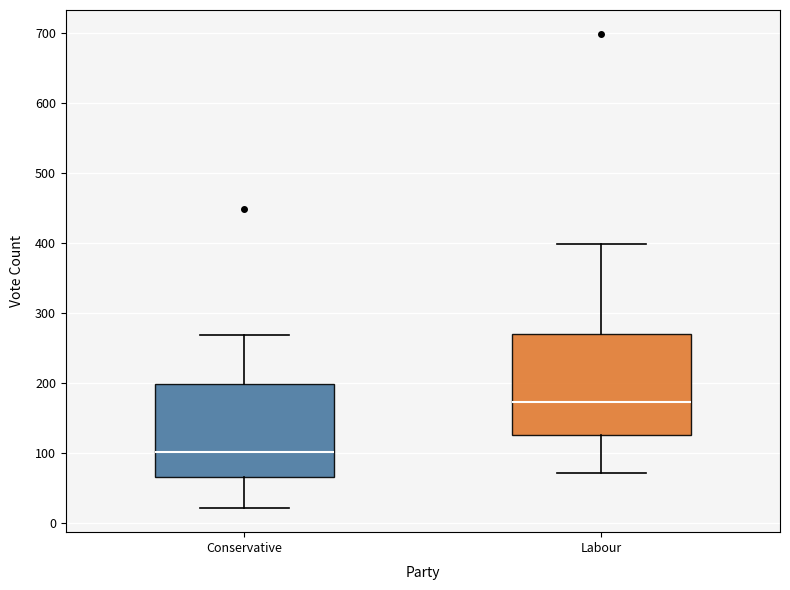

Which box has the highest median line?

Labour